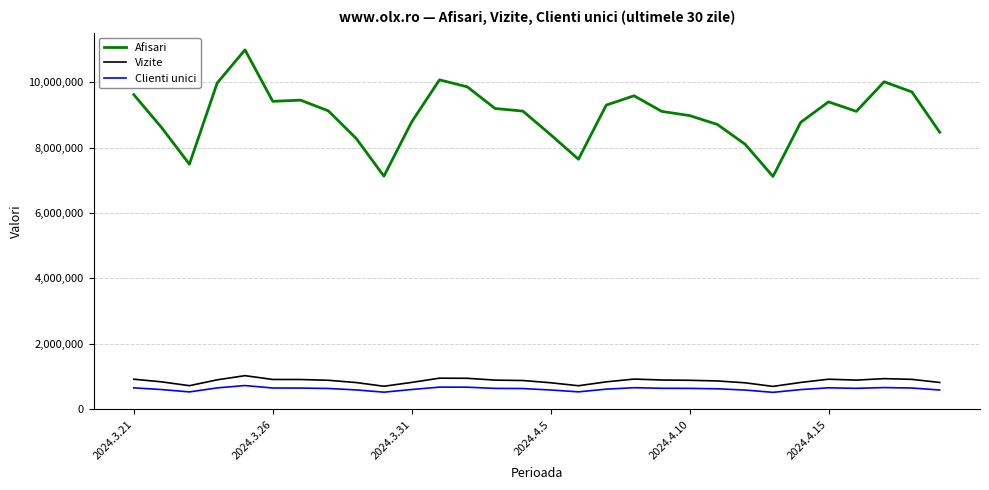

What is the greatest value displayed?

10990271